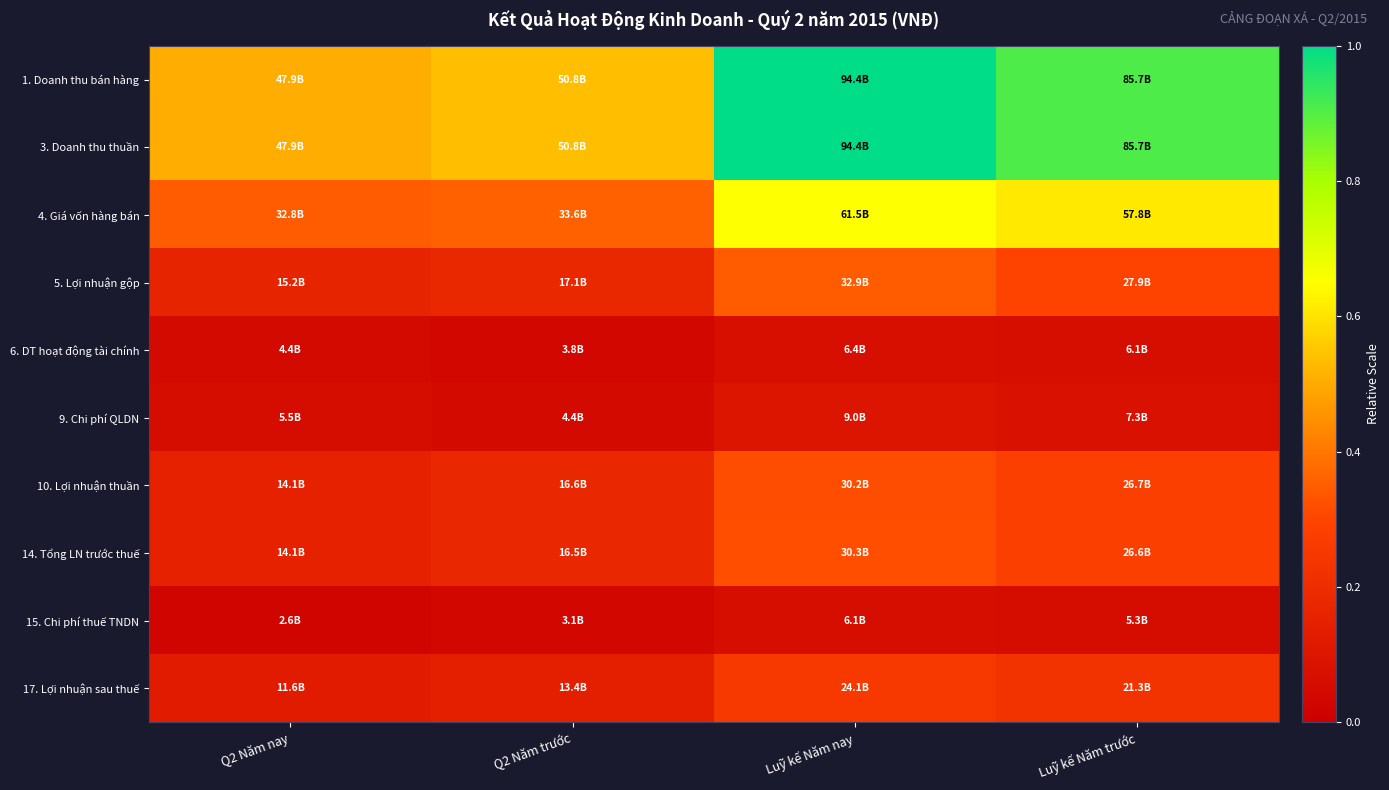

At which category is the sum across all series the highest?

Luỹ kế Năm nay